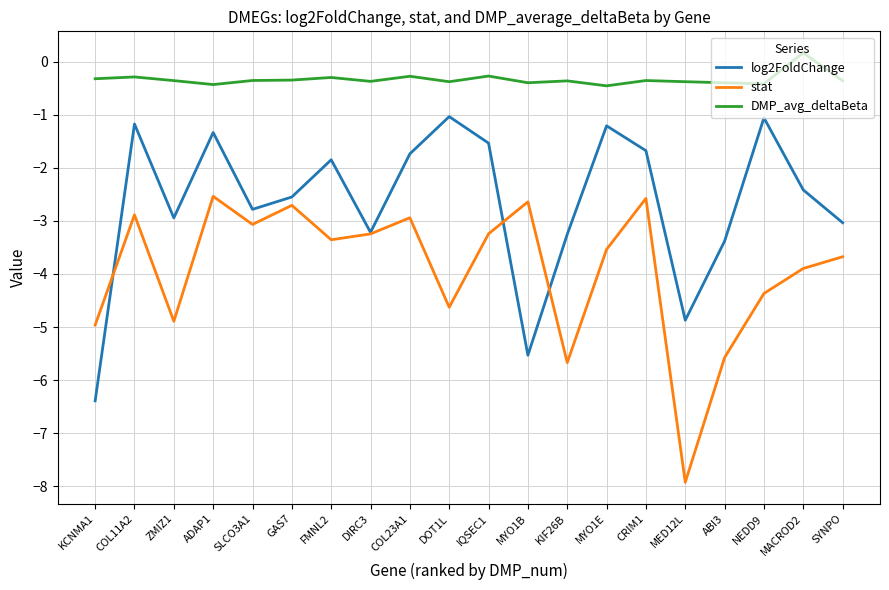

True or false: log2FoldChange has a value of -1.6 at MYO1E.

False